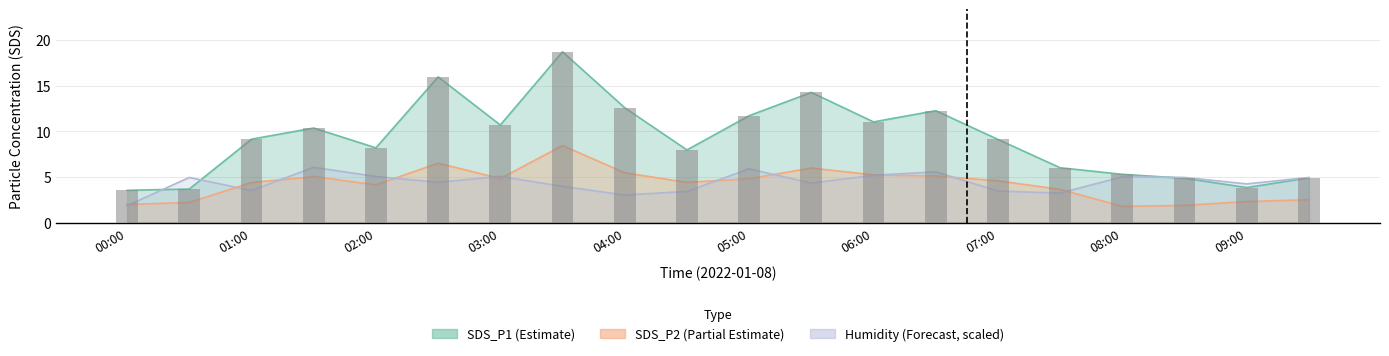

Read the value at 02:00.

8.2